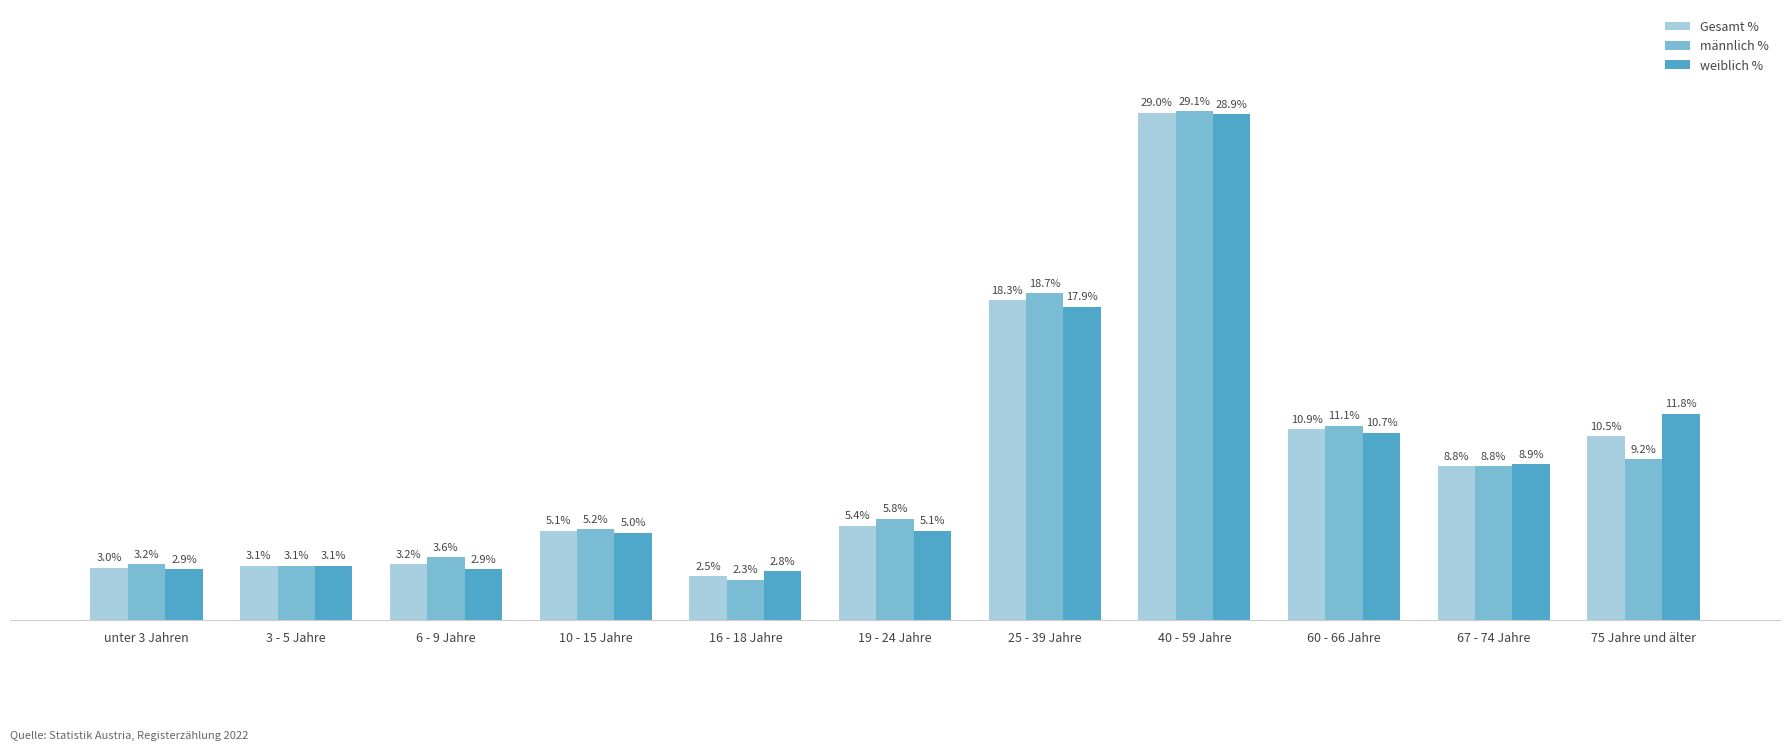

Does the chart contain stacked bars?

No